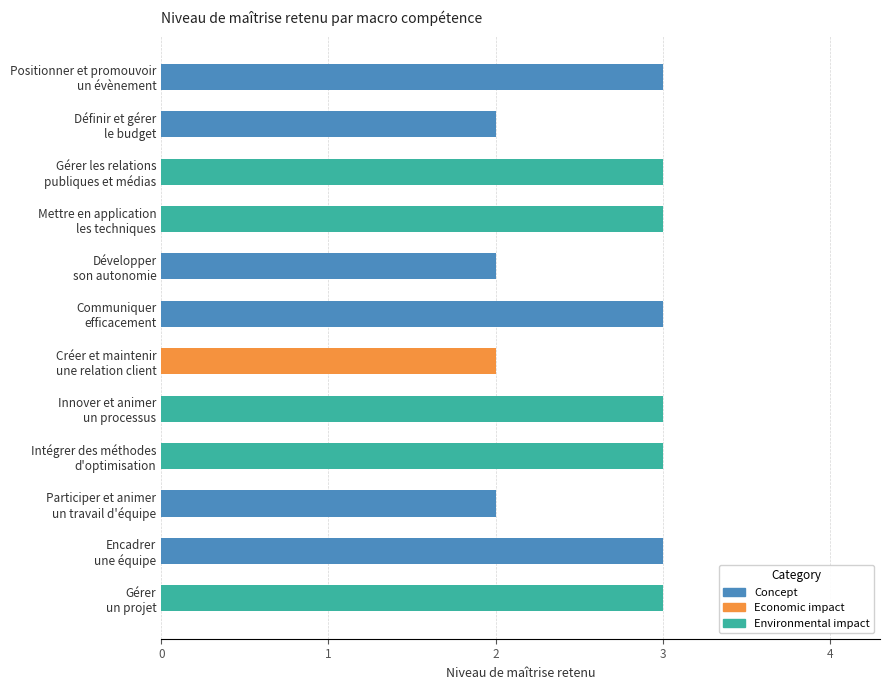

What is the sum of all values?

32